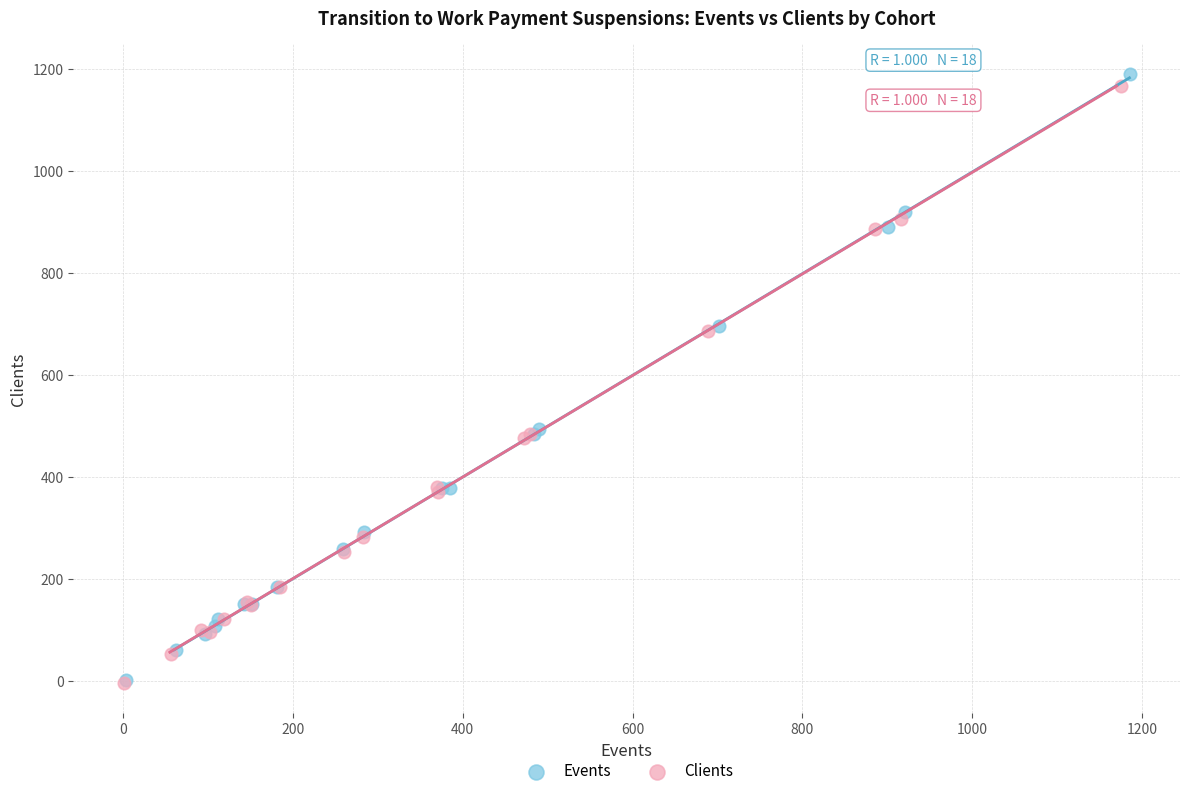

Which series has the largest Y range (max minus min)?

Events